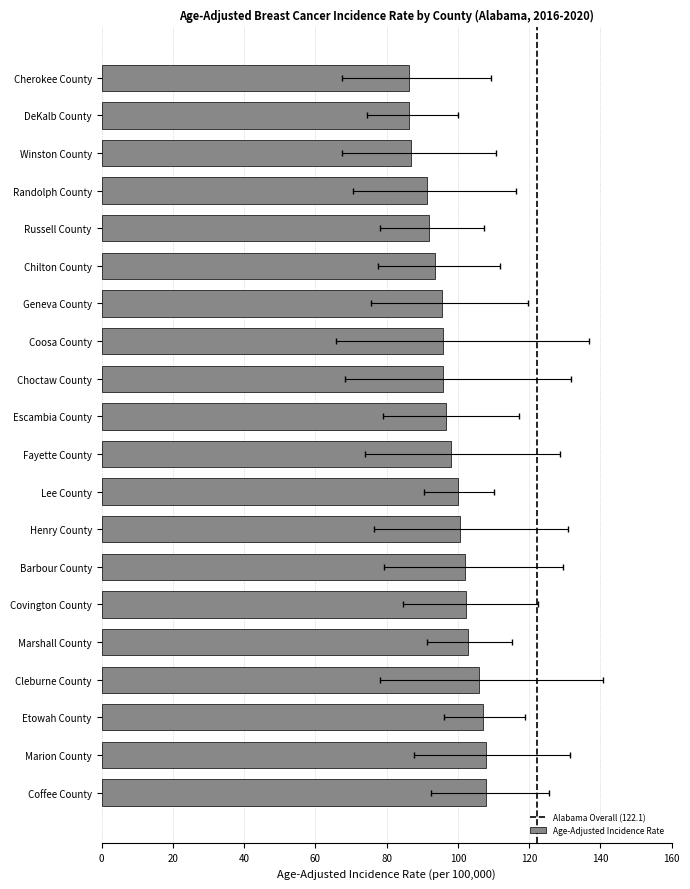

What position from the left is Choctaw County?

9